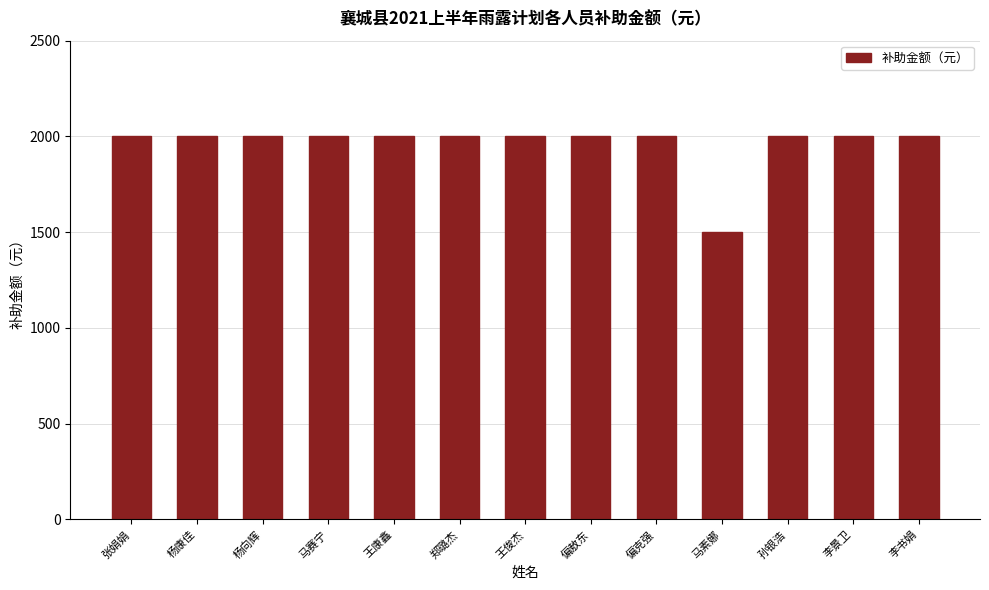

Reading right to left, transcribe all the data shown in this chart.

2000	2000	2000	1500	2000	2000	2000	2000	2000	2000	2000	2000	2000